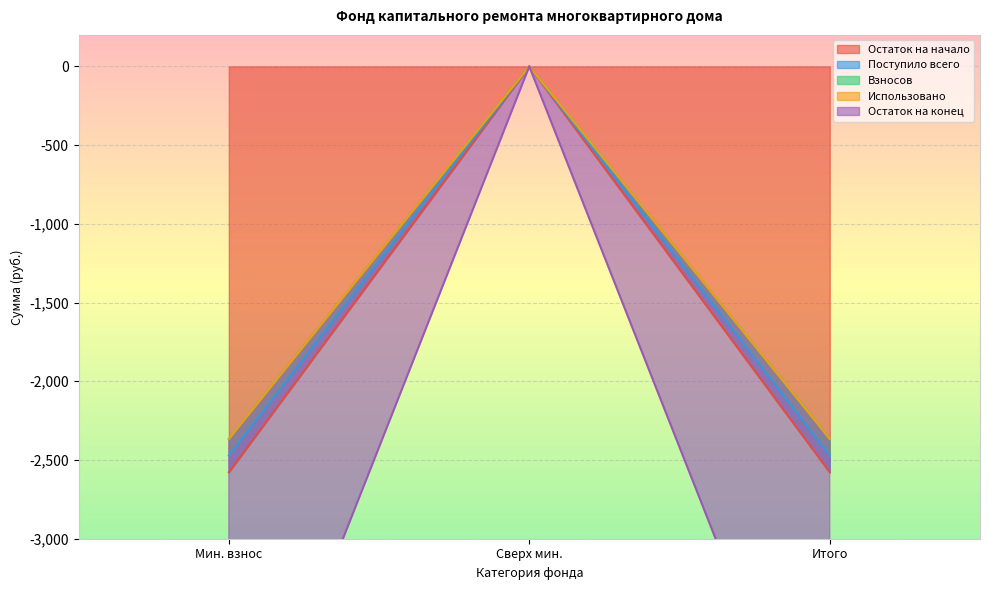

At how many categories does at least one series exceed -3736?

3